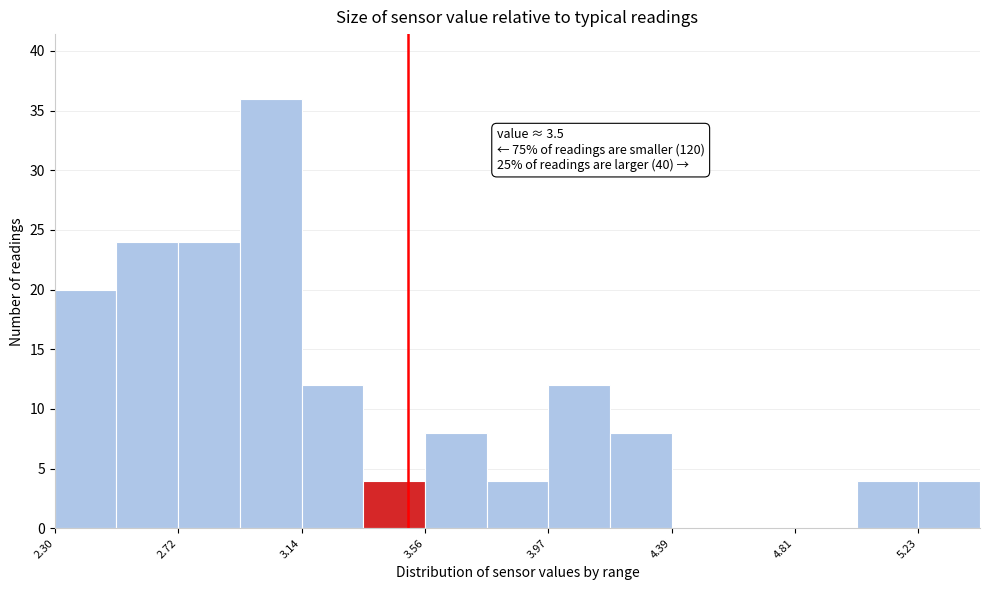

Which range on the x-axis has the tallest bar?

2.95 to 3.15